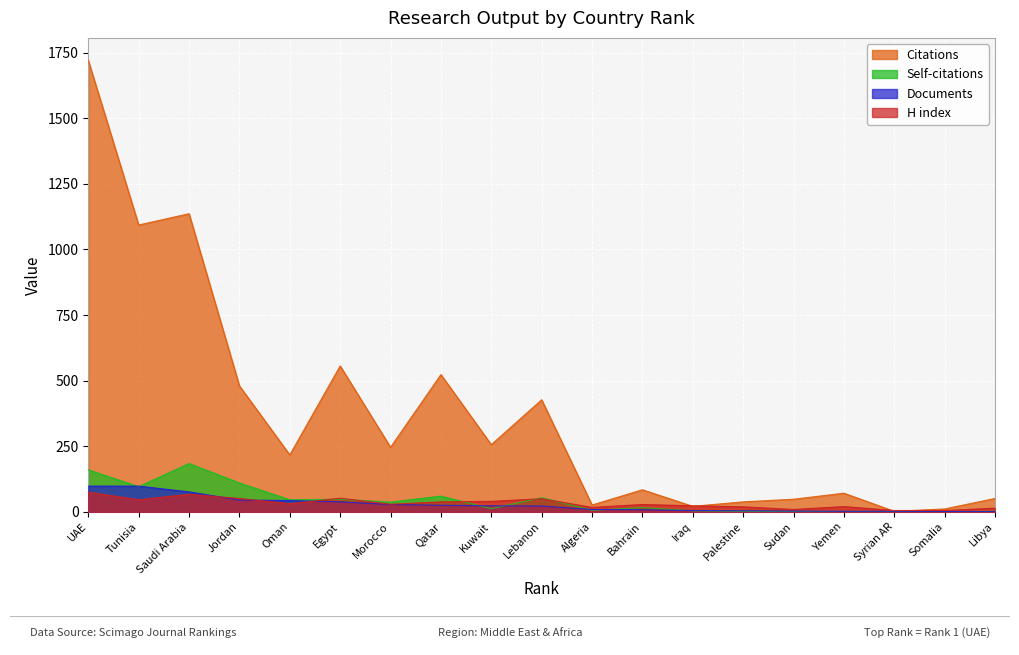

What is the lowest value of the Documents series?

1